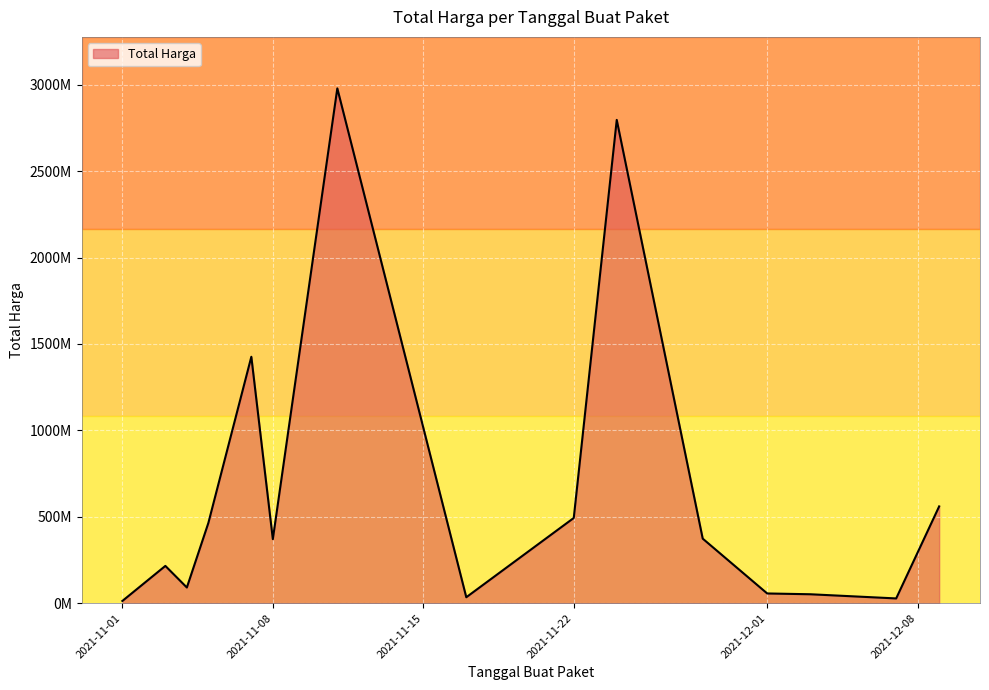

Does the chart have visible grid lines?

Yes